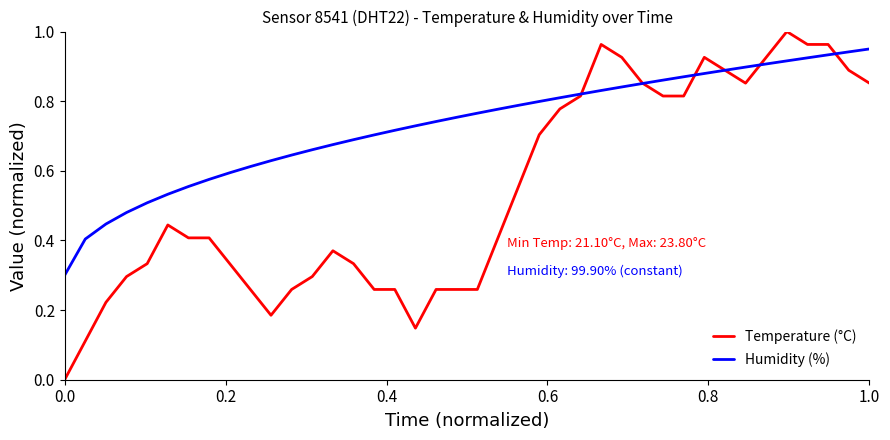

Does the chart display data point markers on the line(s)?

No